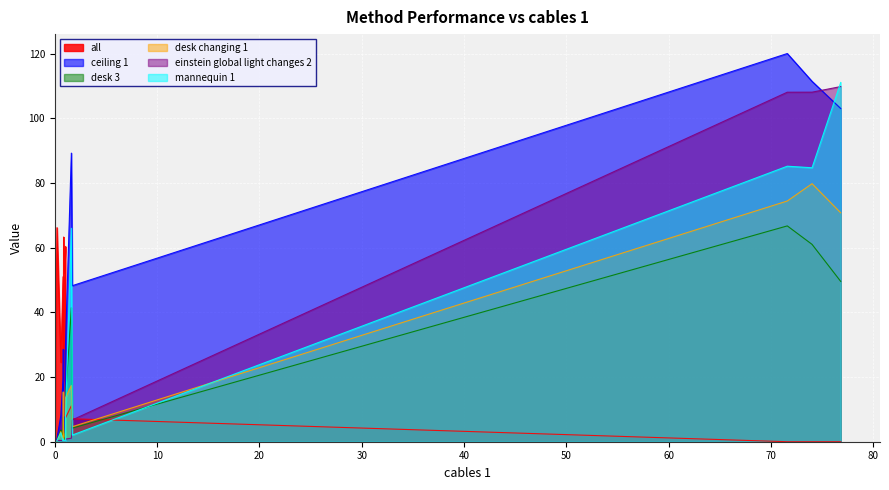

How many positive values does the einstein global light changes 2 series have?

13